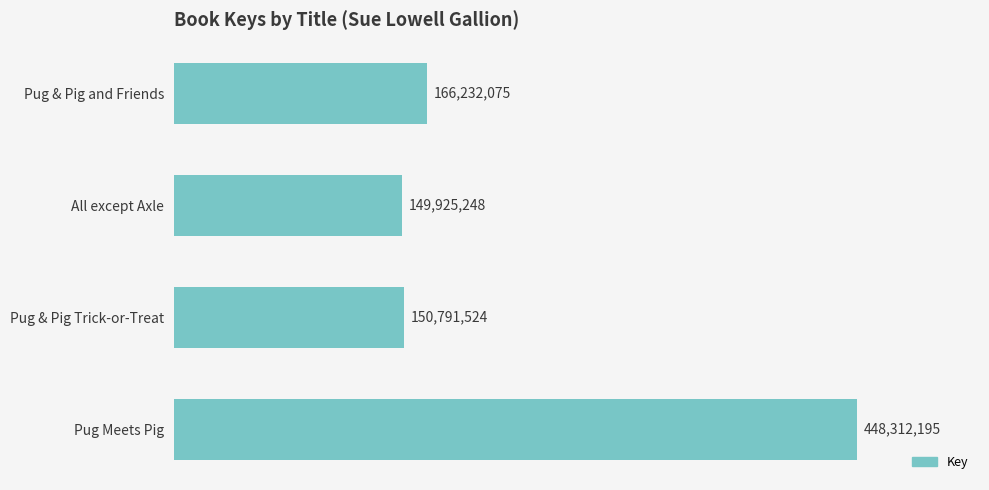

Does the chart contain any negative values?

No